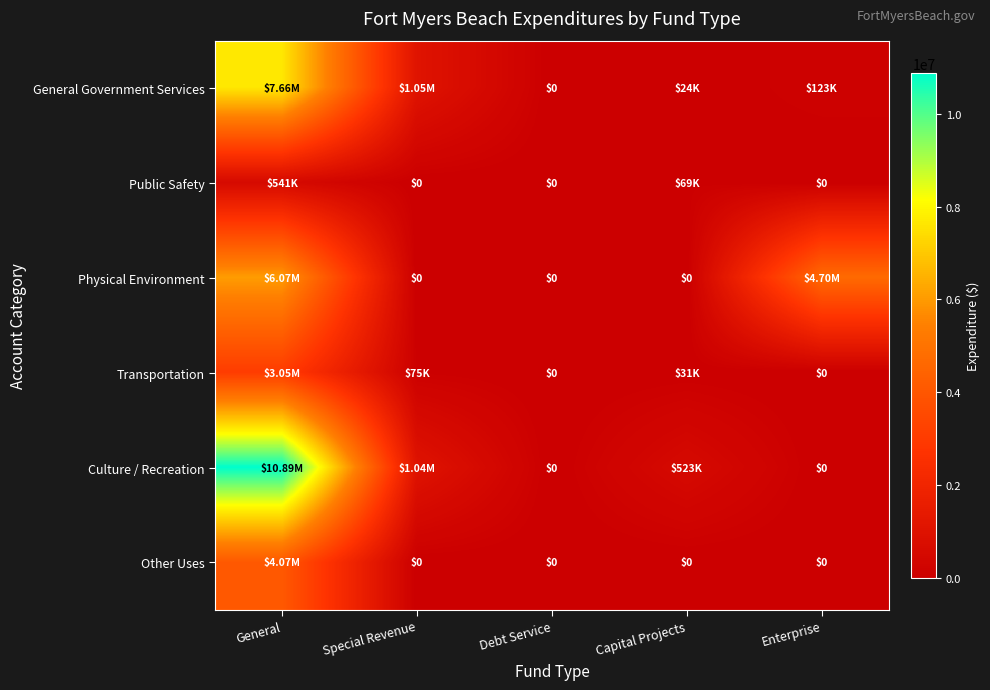

Rank the series at Debt Service from highest to lowest value.

General Government Services, Public Safety, Physical Environment, Transportation, Culture / Recreation, Other Uses